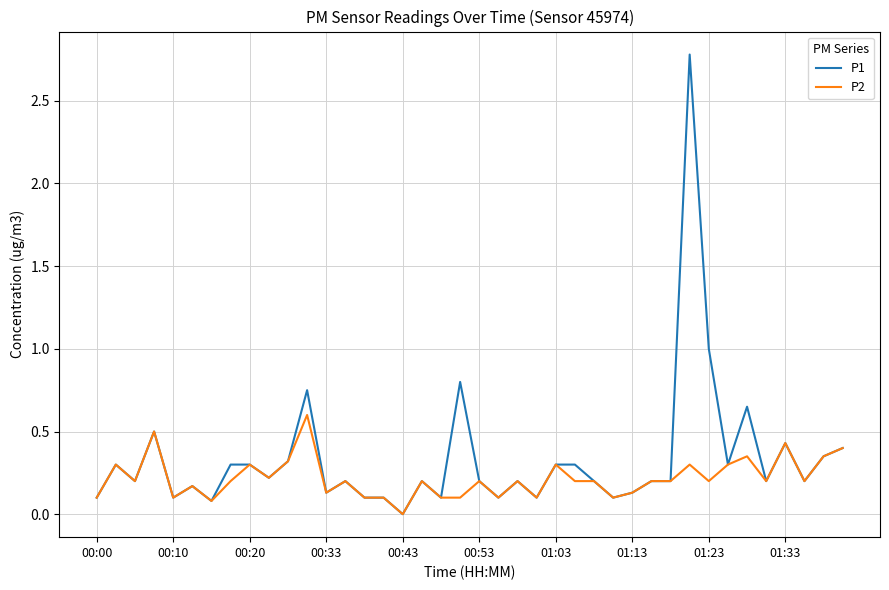

What are all the series names shown in the legend?

P1, P2